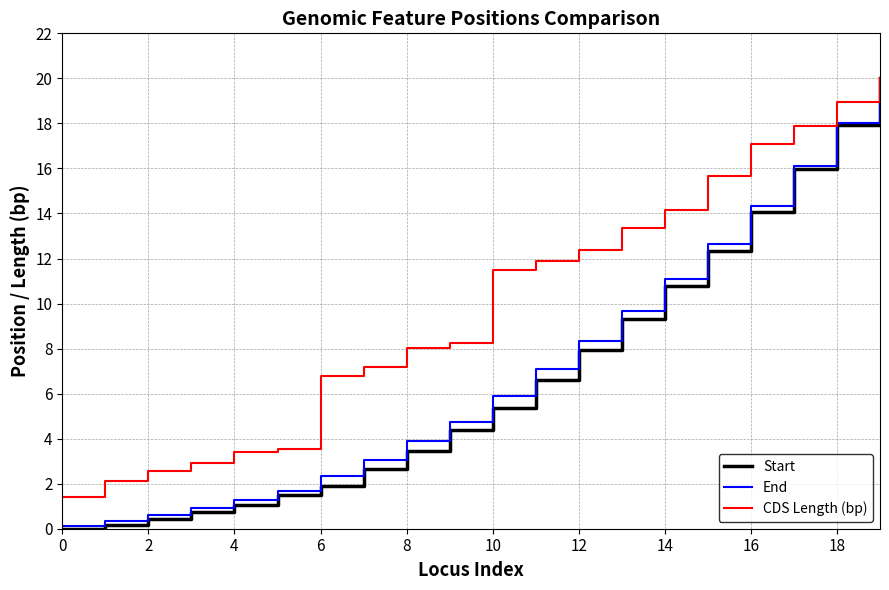

Does the chart have visible grid lines?

Yes